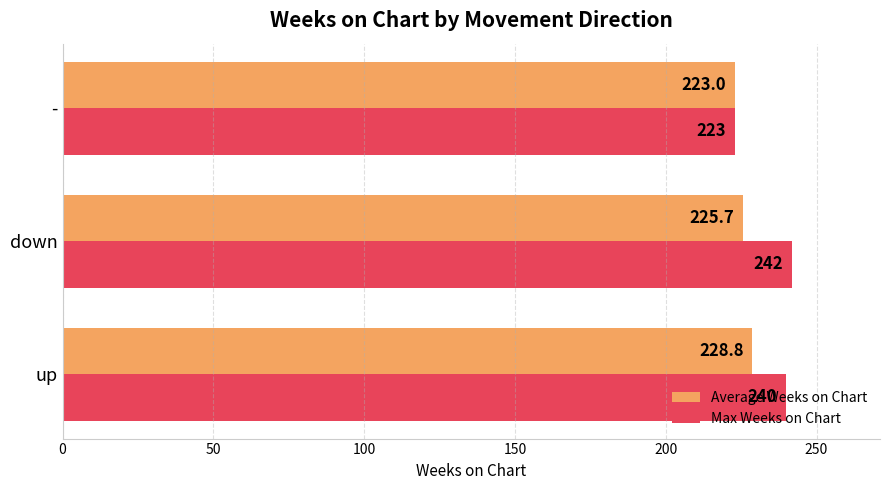

What is the difference between the Max Weeks on Chart values at up and down?

2.0